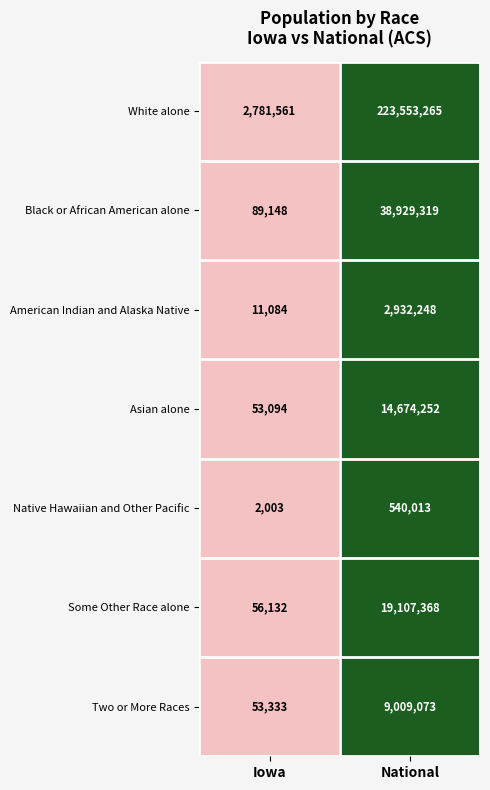

Reading left to right, transcribe all the data shown in this chart.

White alone: Iowa=2781561	National=223553265
Black or African American alone: Iowa=89148	National=38929319
American Indian and Alaska Native: Iowa=11084	National=2932248
Asian alone: Iowa=53094	National=14674252
Native Hawaiian and Other Pacific: Iowa=2003	National=540013
Some Other Race alone: Iowa=56132	National=19107368
Two or More Races: Iowa=53333	National=9009073